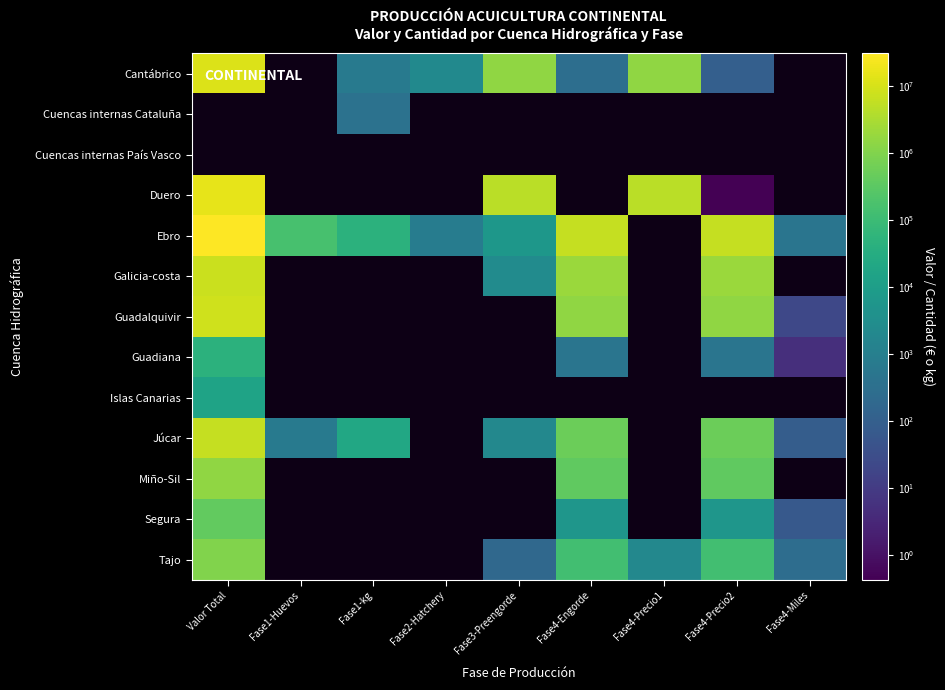

Which series has the widest spread of values?

Ebro